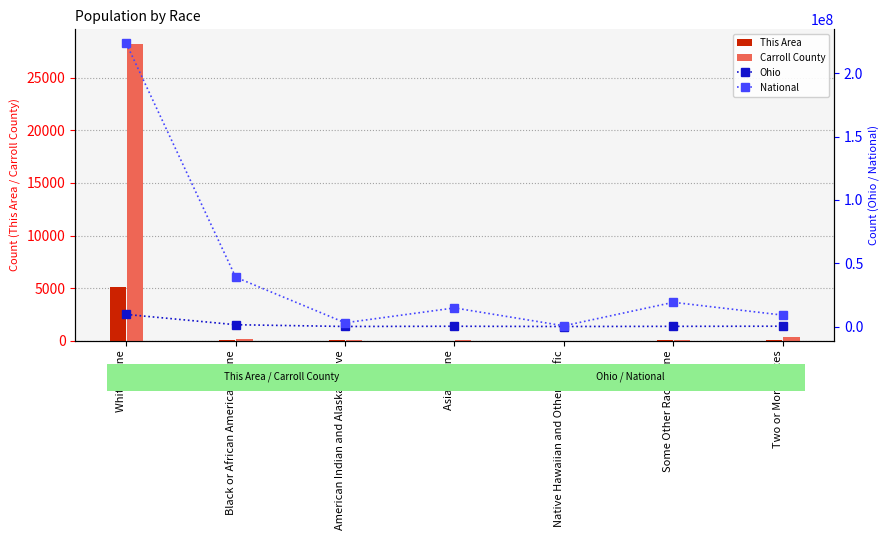

How many groups of bars are there?

7